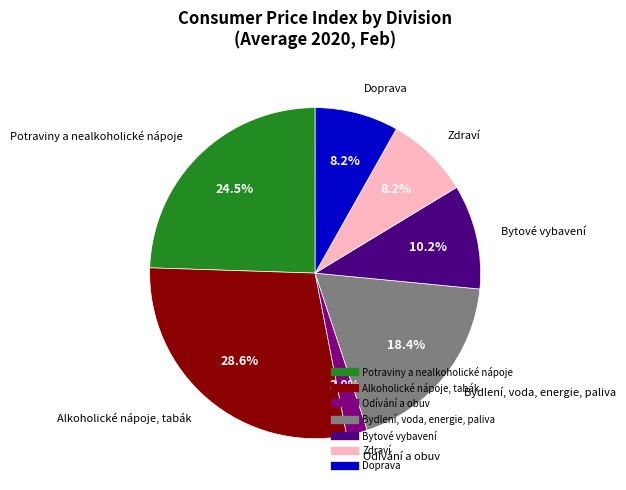

To the nearest percent, what is the combined percentage of Zdraví and Alkoholické nápoje, tabák?

37%